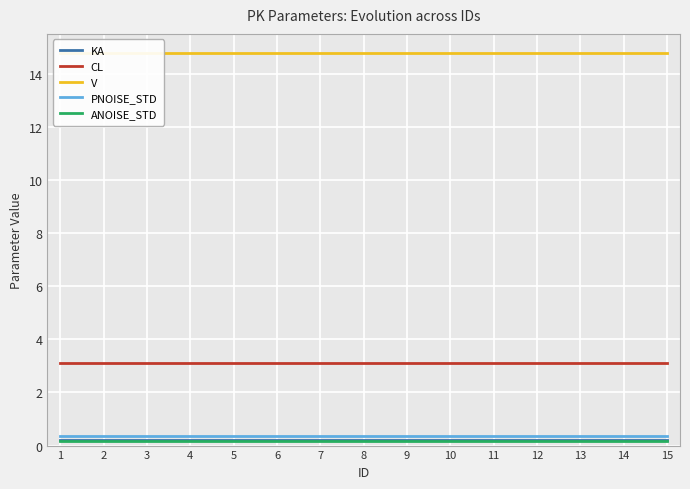

What is the greatest value displayed?

14.8